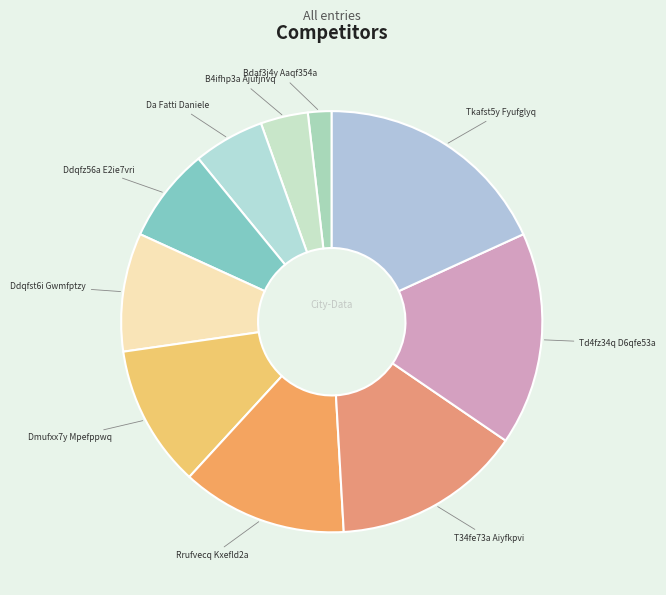

Does Ddqfz56a E2ie7vri represent more than half of the total?

No